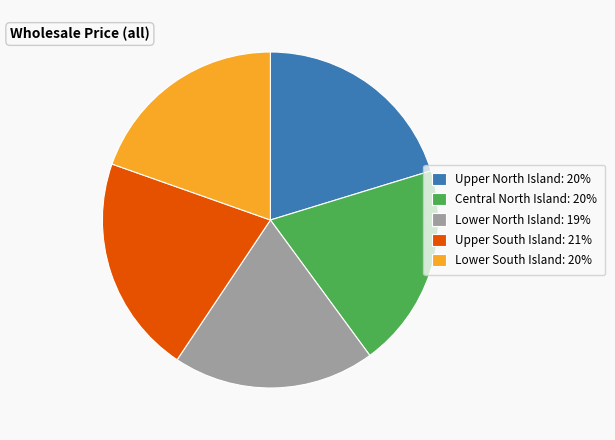

True or false: Upper South Island accounts for 21% of the total.

True